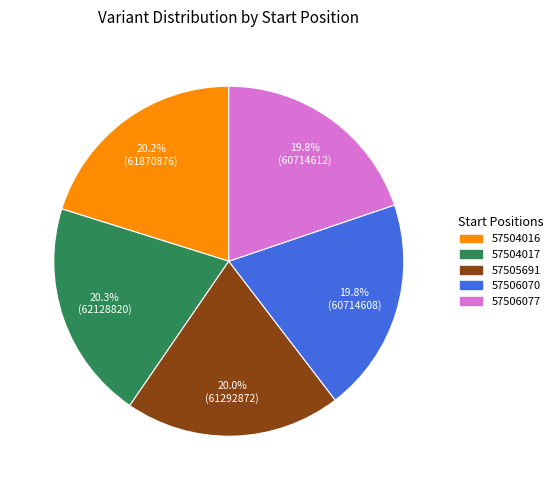

Approximately how many times larger is the value at 57505691 compared to 57506070?

1.0